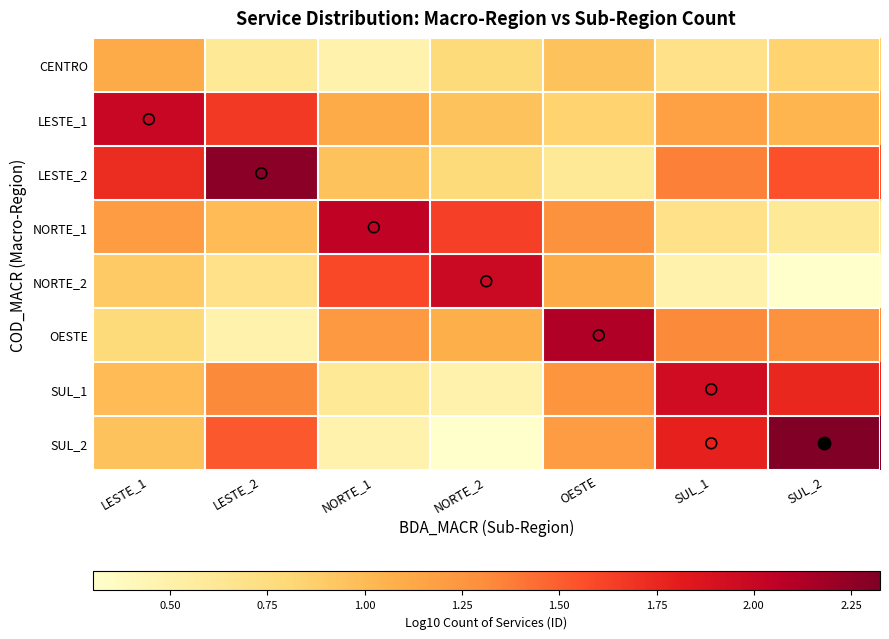

At NORTE_2, list the series in order from smallest to largest.

SUL_2, SUL_1, CENTRO, LESTE_2, LESTE_1, OESTE, NORTE_1, NORTE_2